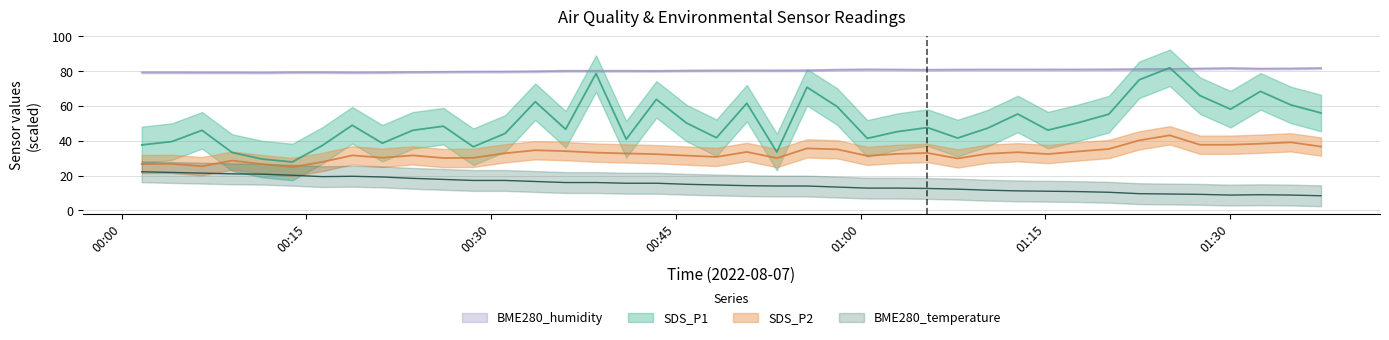

How many series are shown in this chart?

4